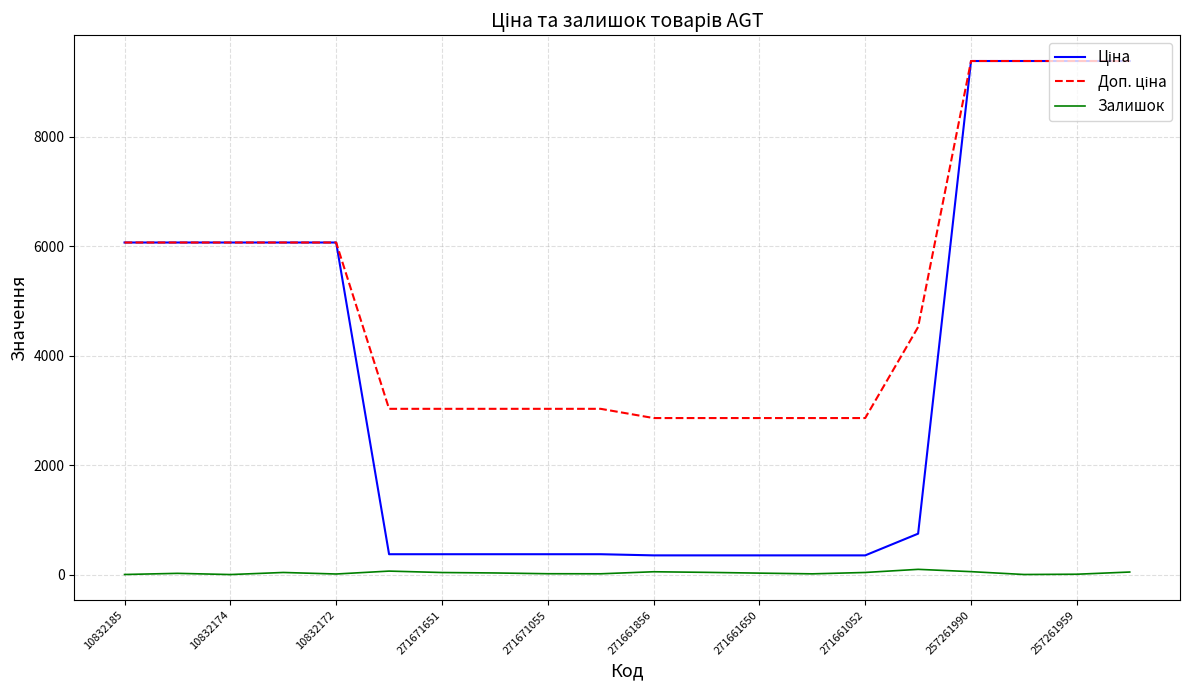

What is the greatest value displayed?

9379.3